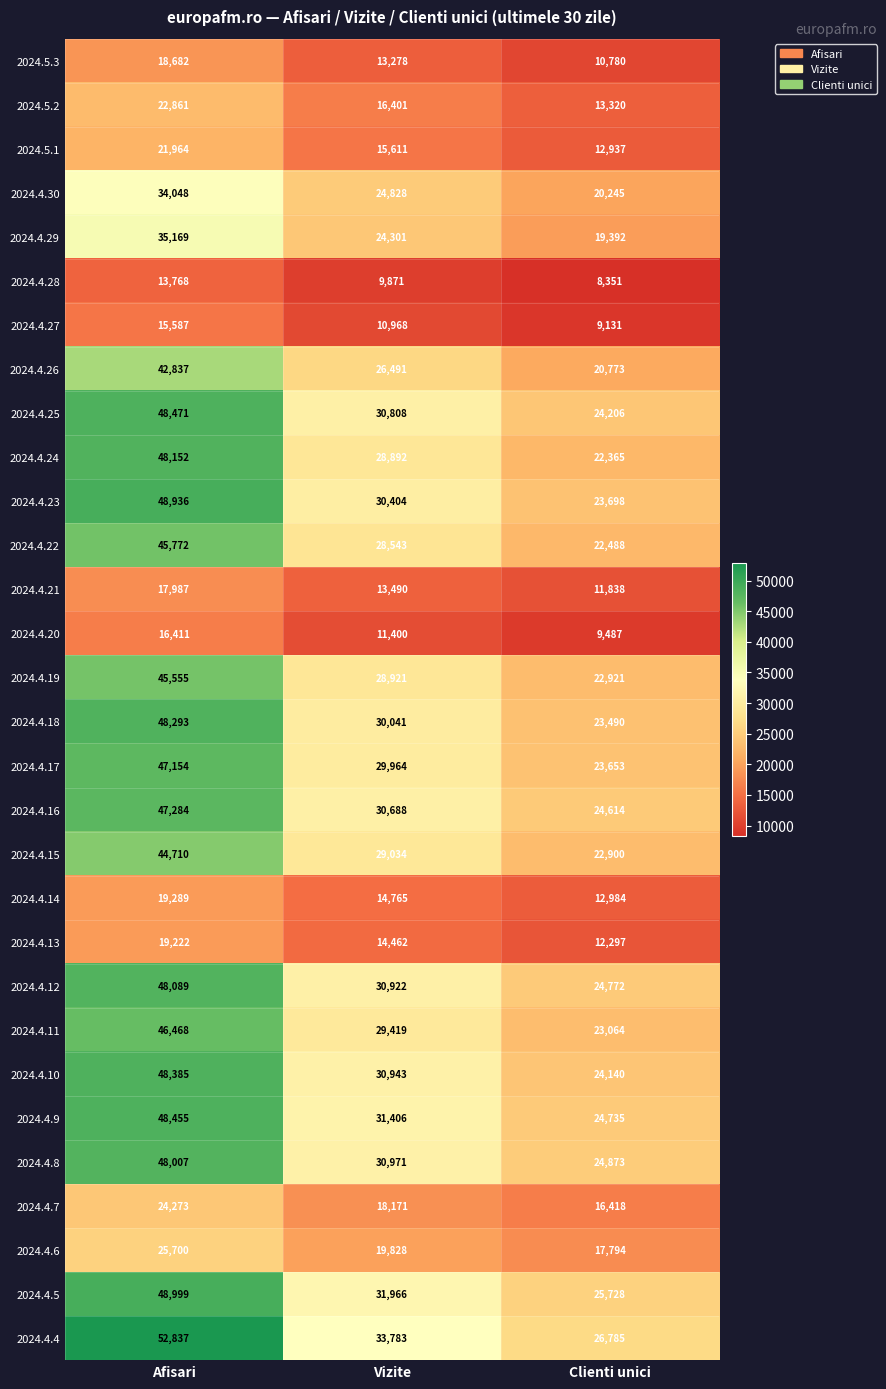

The 2024.4.22 series shows 12714 at Clienti unici. True or false?

False